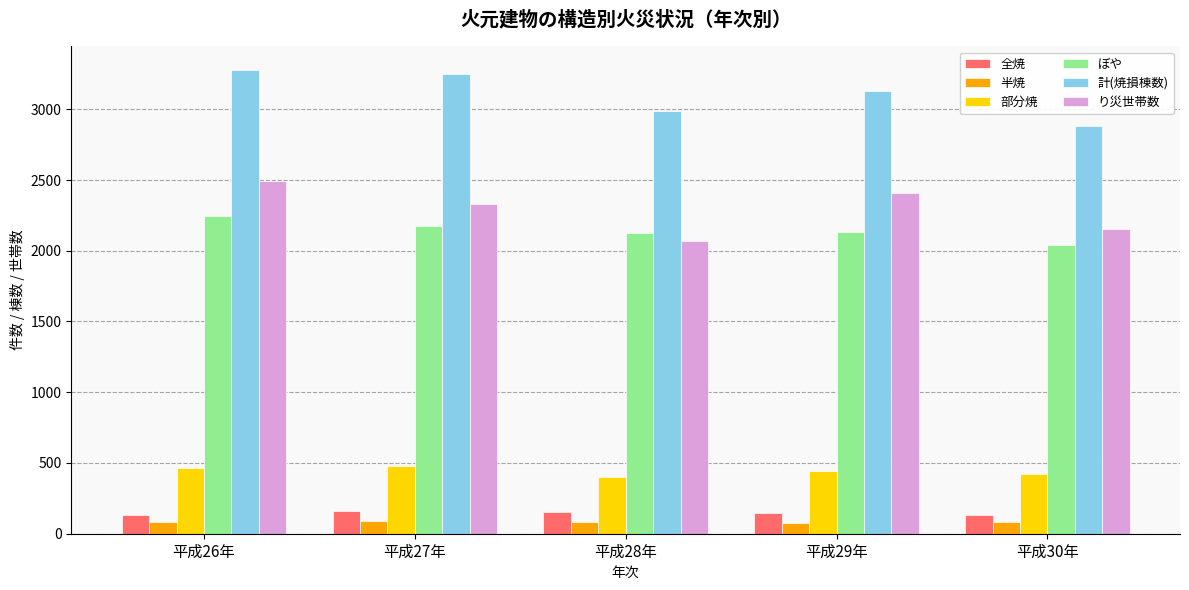

Does the chart contain any negative values?

No